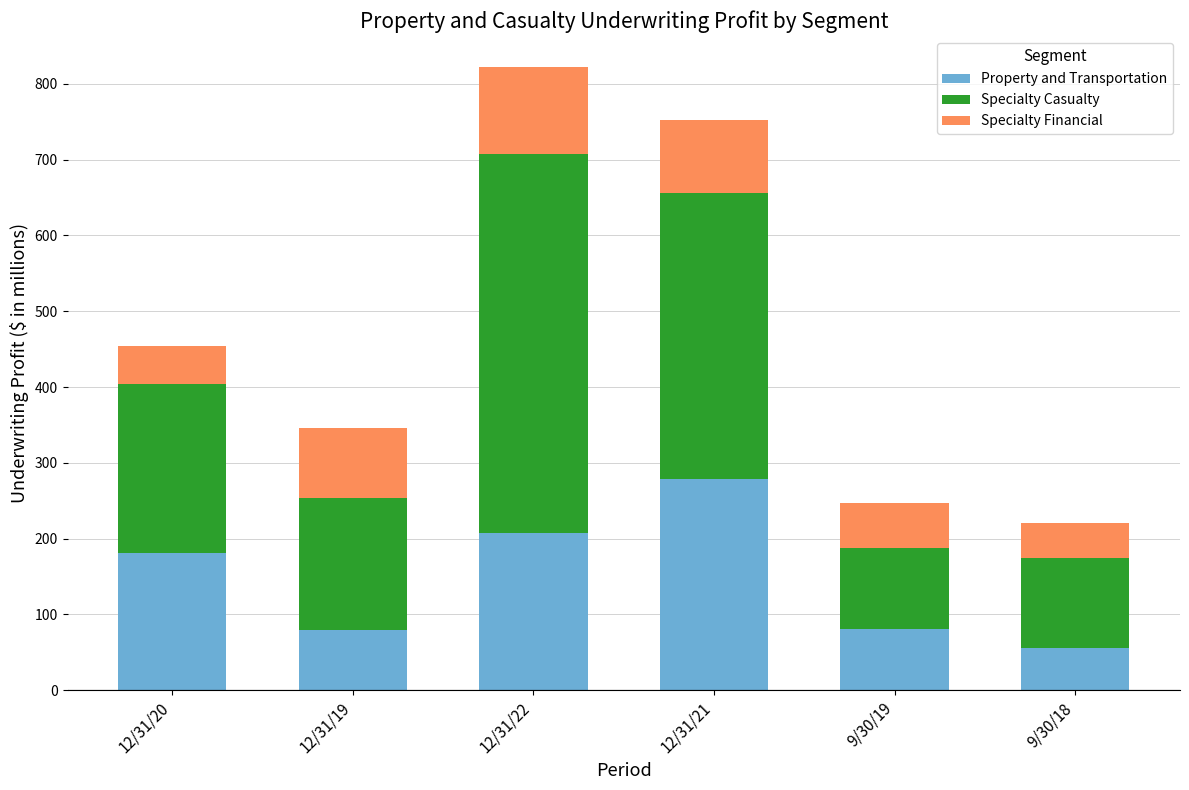

Is it true that Property and Transportation equals 56 at 9/30/18?

True